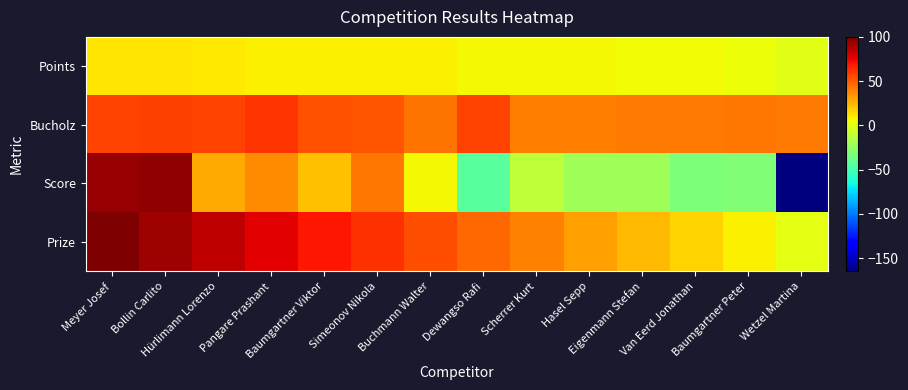

Reading left to right, transcribe all the data shown in this chart.

Points: Meyer Josef=12.0	Bollin Carlito=12.0	Hürlimann Lorenzo=10.0	Pangare Prashant=8.0	Baumgartner Viktor=8.0	Simeonov Nikola=8.0	Buchmann Walter=8.0	Dewangso Rafi=6.0	Scherrer Kurt=6.0	Hasel Sepp=6.0	Eigenmann Stefan=5.0	Van Eerd Jonathan=5.0	Baumgartner Peter=4.0	Wetzel Martina=0.0
Bucholz: Meyer Josef=57.0	Bollin Carlito=58.0	Hürlimann Lorenzo=57.0	Pangare Prashant=61.0	Baumgartner Viktor=53.0	Simeonov Nikola=52.0	Buchmann Walter=44.0	Dewangso Rafi=57.0	Scherrer Kurt=40.0	Hasel Sepp=40.0	Eigenmann Stefan=41.0	Van Eerd Jonathan=41.0	Baumgartner Peter=43.0	Wetzel Martina=42.0
Score: Meyer Josef=94.0	Bollin Carlito=95.0	Hürlimann Lorenzo=28.0	Pangare Prashant=36.0	Baumgartner Viktor=22.0	Simeonov Nikola=43.0	Buchmann Walter=6.0	Dewangso Rafi=-43.0	Scherrer Kurt=-11.0	Hasel Sepp=-21.0	Eigenmann Stefan=-21.0	Van Eerd Jonathan=-32.0	Baumgartner Peter=-31.0	Wetzel Martina=-165.0
Prize: Meyer Josef=100.0	Bollin Carlito=92.4	Hürlimann Lorenzo=84.8	Pangare Prashant=77.2	Baumgartner Viktor=69.5	Simeonov Nikola=61.9	Buchmann Walter=54.3	Dewangso Rafi=46.7	Scherrer Kurt=39.1	Hasel Sepp=31.5	Eigenmann Stefan=23.9	Van Eerd Jonathan=16.2	Baumgartner Peter=8.6	Wetzel Martina=1.0